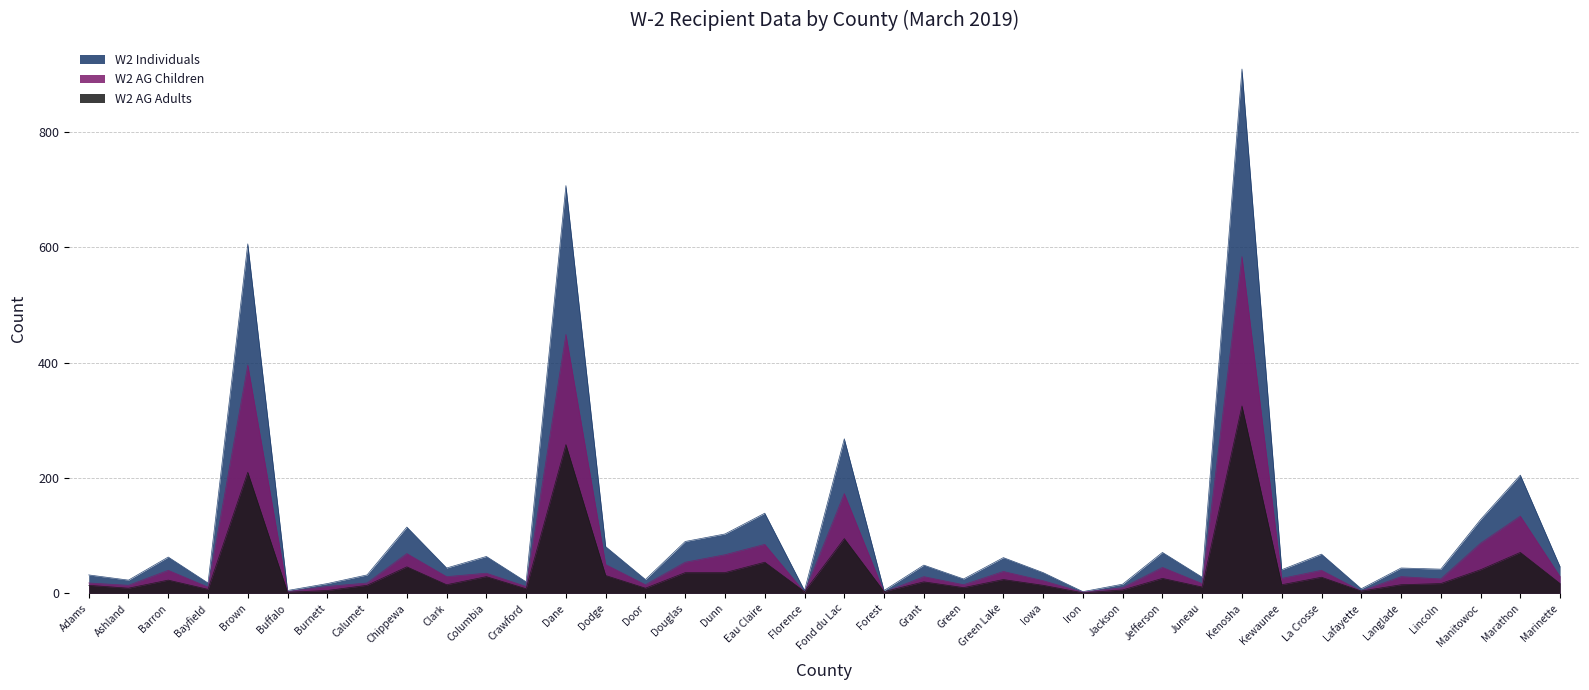

What is the difference between the second highest and minimum values in the W2 Individuals series?

704